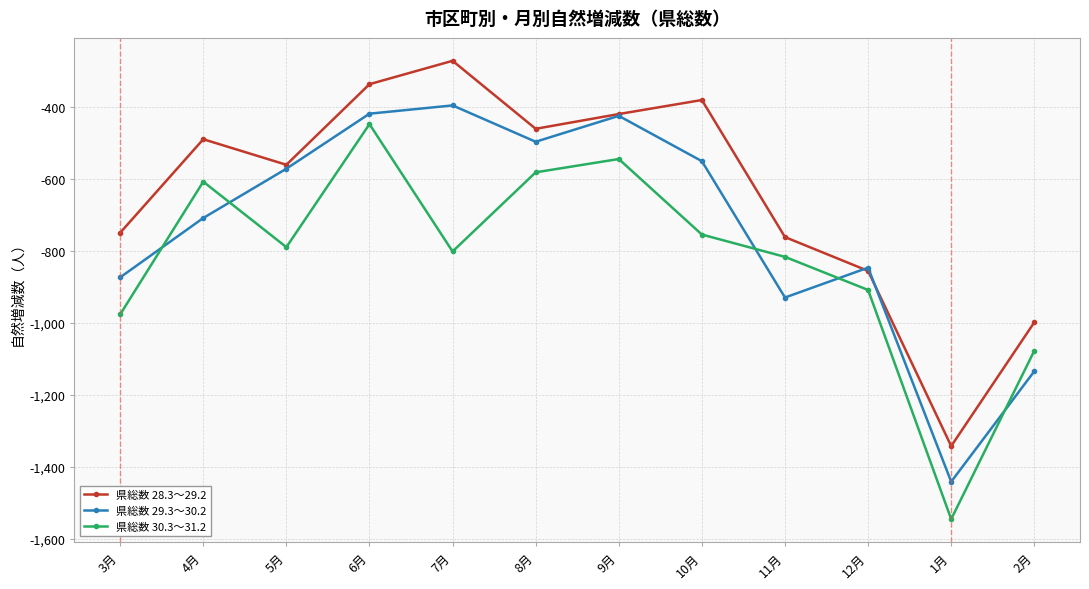

Is it true that 県総数 28.3～29.2 equals -178 at 8月?

False